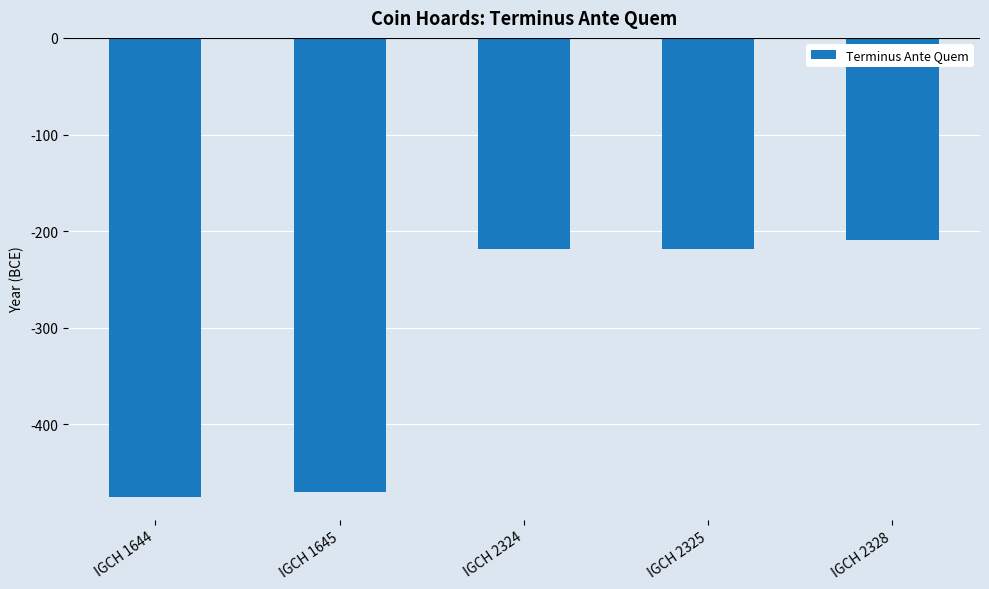

At which label does the data first exceed -218?

IGCH 2328